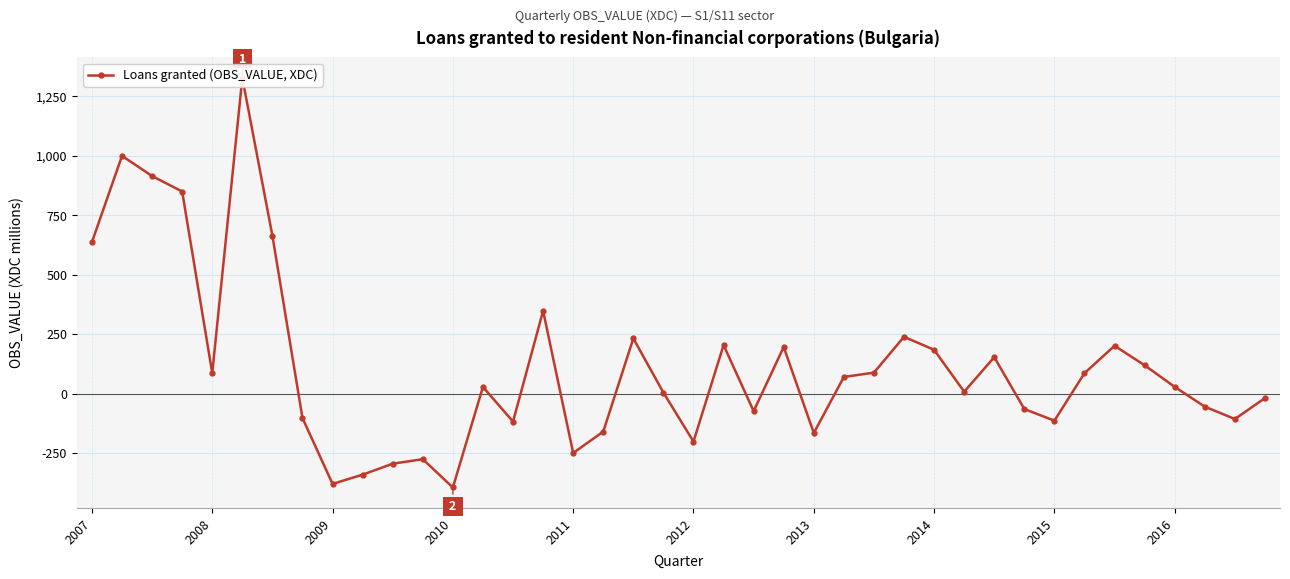

How many interior local valleys (lower than both neighbors) does the data have?

11